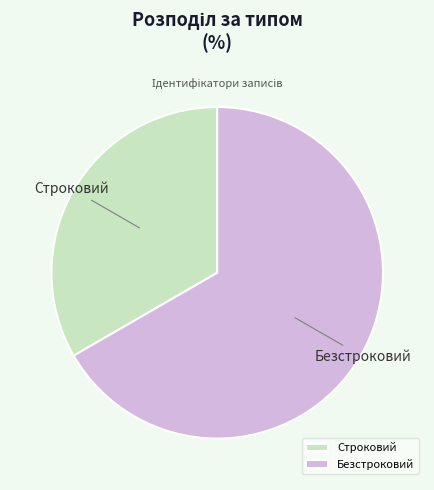

Is it true that Строковий is 33% of the pie?

True